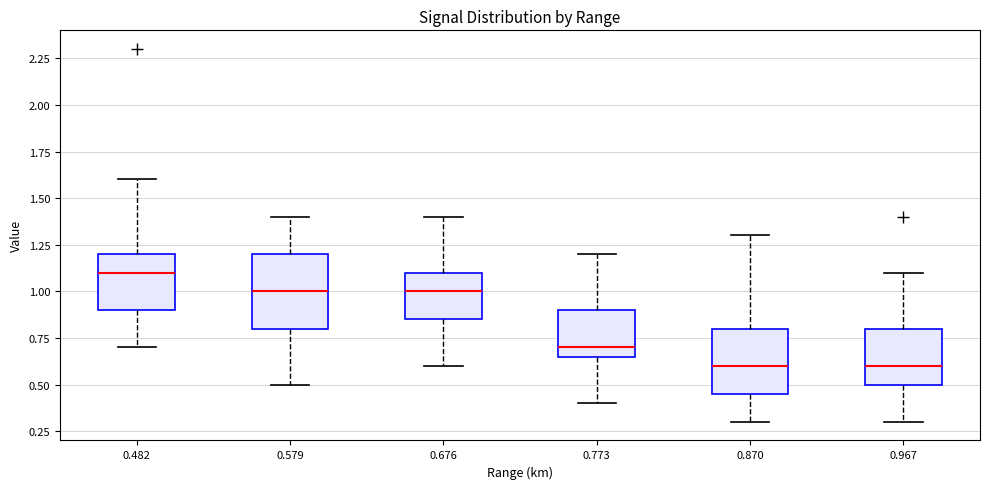

Reading left to right, transcribe this box plot: for each box, give where its median line is, the range the box spans, and where its two whiskers end, as read against the y-axis. The values are not printed on the chart, so give them approximately, as read against the axis.

0.482: median 1.10, box 0.90 to 1.20, whiskers 0.70 to 1.60
0.579: median 1.00, box 0.80 to 1.20, whiskers 0.50 to 1.40
0.676: median 1.00, box 0.85 to 1.10, whiskers 0.60 to 1.40
0.773: median 0.70, box 0.65 to 0.90, whiskers 0.40 to 1.20
0.870: median 0.60, box 0.45 to 0.80, whiskers 0.30 to 1.30
0.967: median 0.60, box 0.50 to 0.80, whiskers 0.30 to 1.10